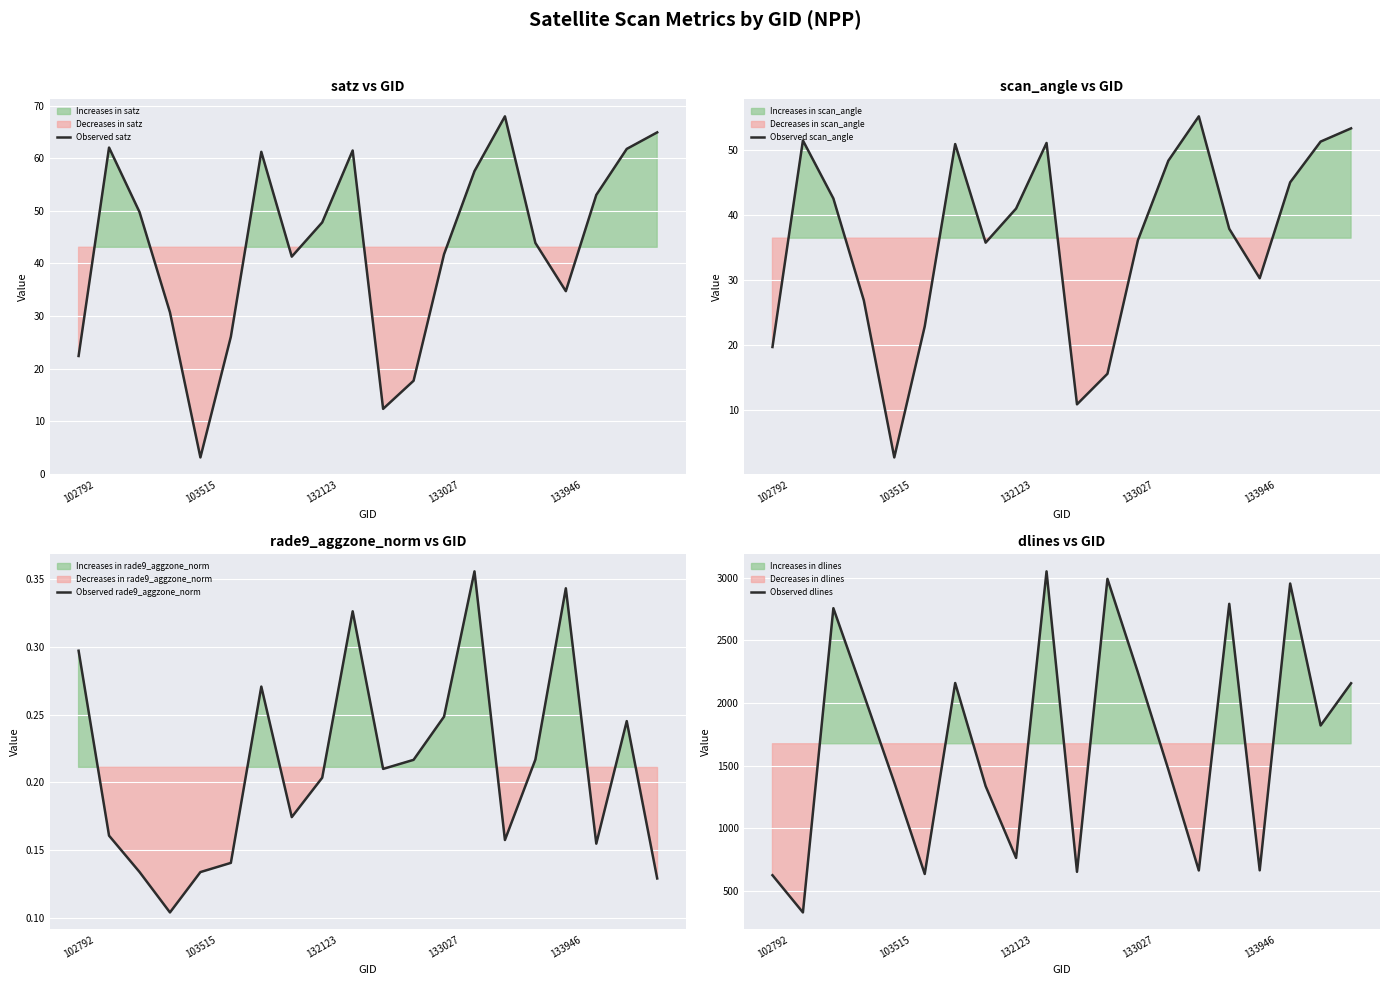

What is the minimum value shown in the chart?

0.1